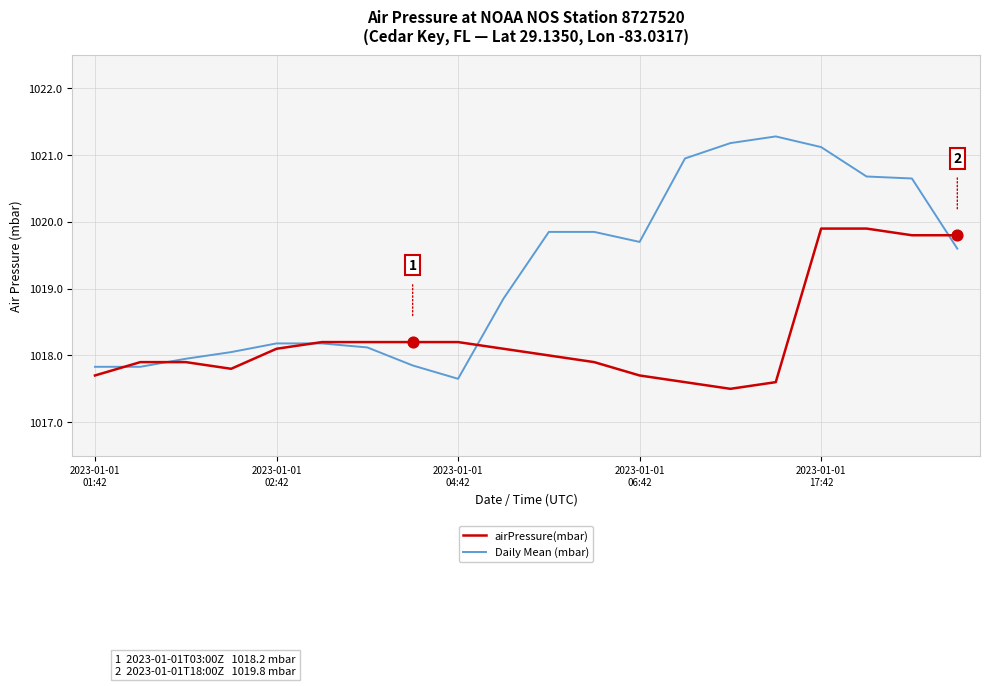

Which series has the widest spread of values?

Daily Mean (mbar)